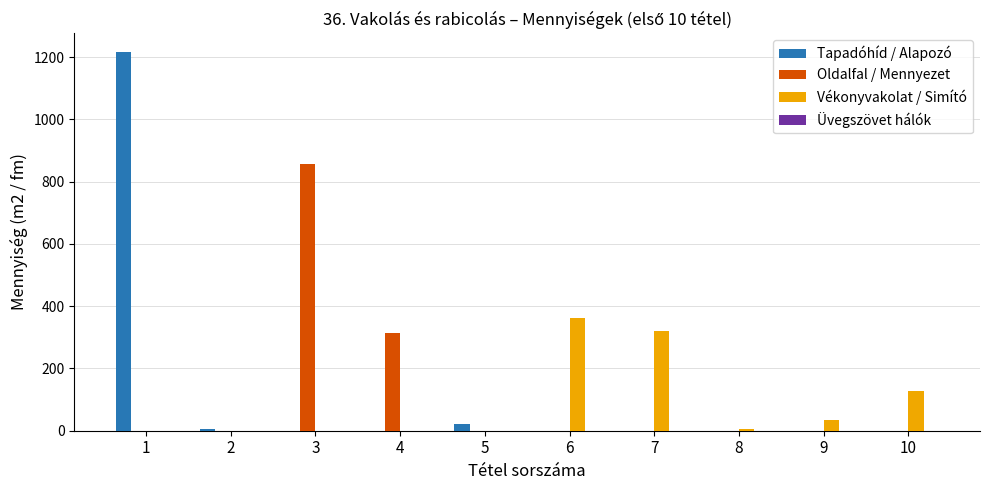

What is the maximum value shown in the chart?

1216